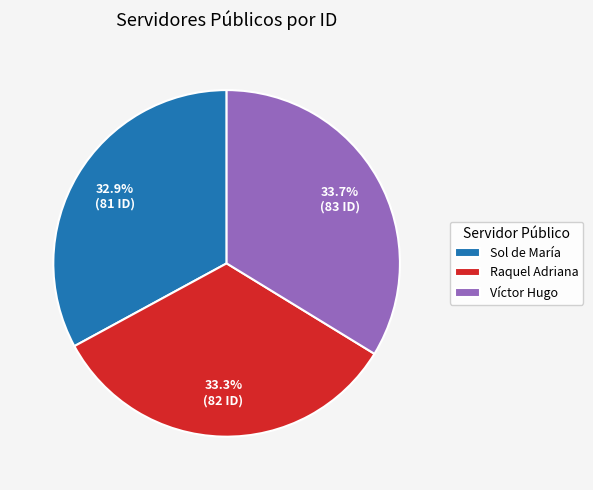

The Víctor Hugo slice represents 34% of the pie. True or false?

True